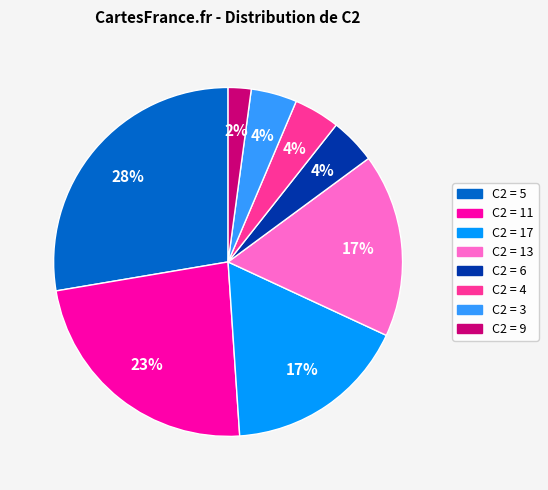

Is there any slice that represents more than half of the pie?

No